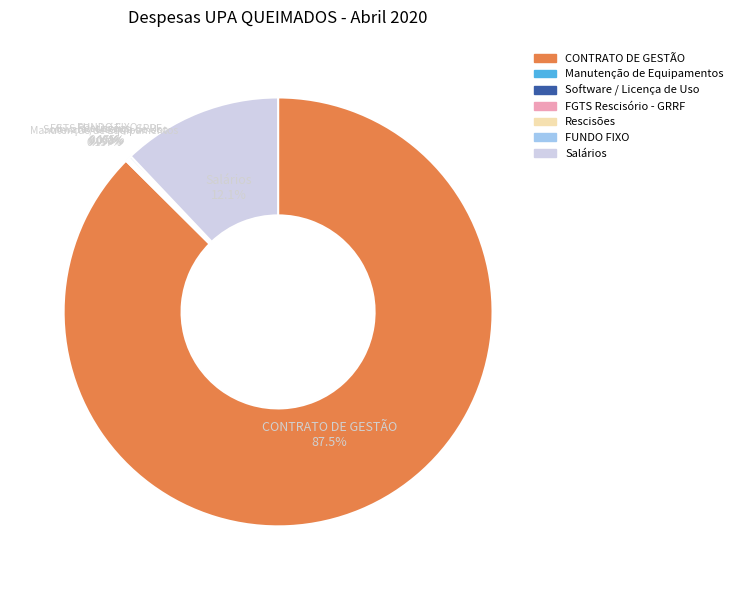

Does Salários represent more than half of the total?

No